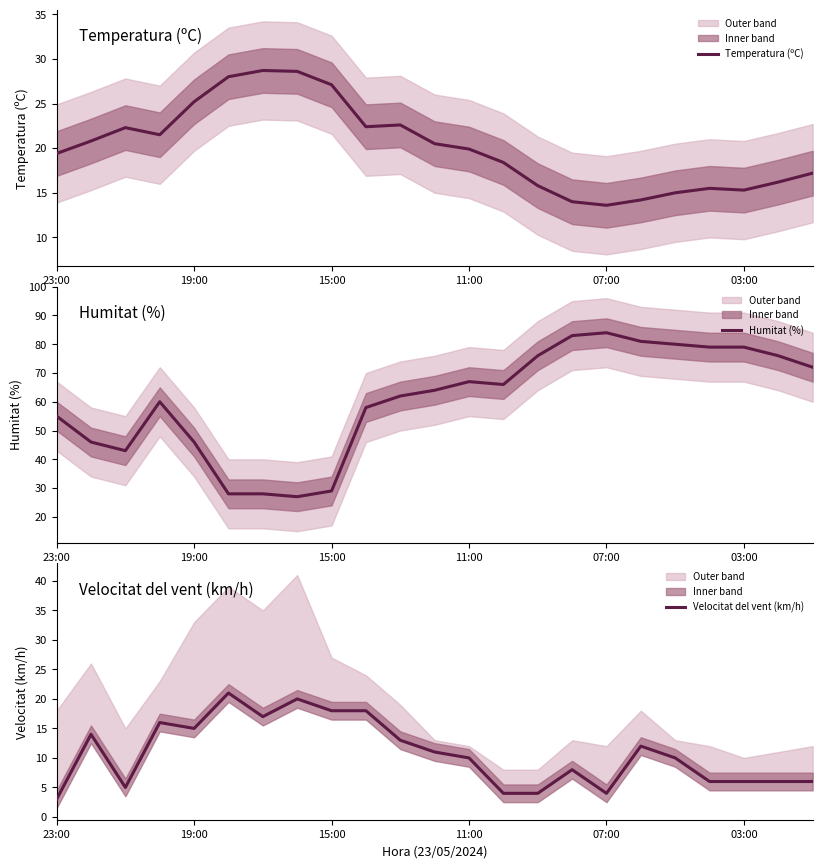

Which series has the widest spread of values?

Humitat (%)